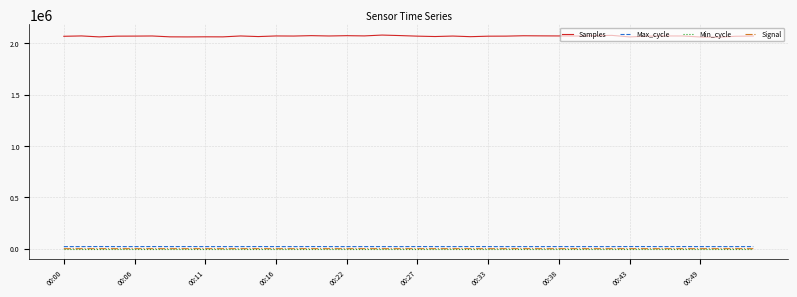

True or false: Signal and Samples intersect in this chart.

False